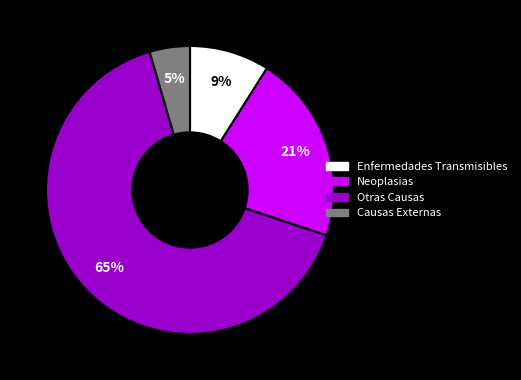

Is there any slice that represents more than half of the pie?

Yes